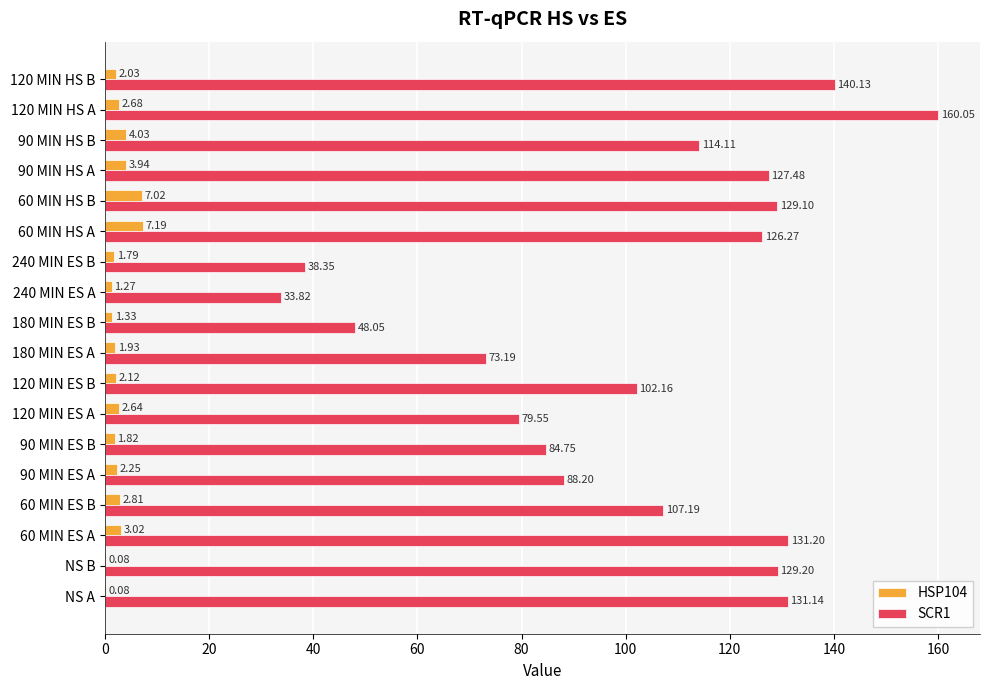

What is the sum of the HSP104 values at 60 MIN ES B and 60 MIN ES A?

5.8